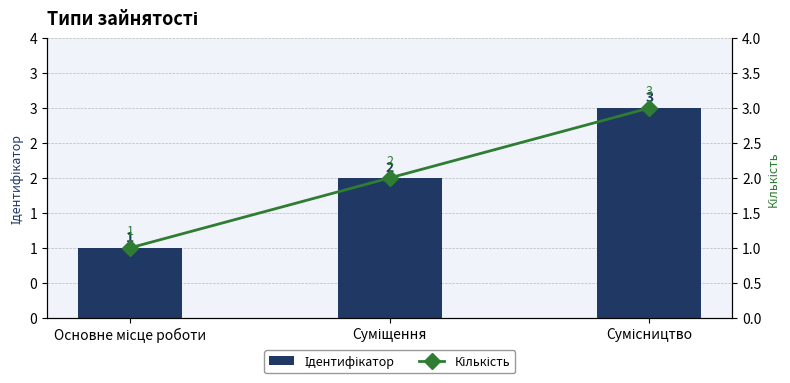

Reading left to right, transcribe all the data shown in this chart.

Ідентифікатор: Основне місце роботи=1	Суміщення=2	Сумісництво=3
Кількість: Основне місце роботи=1	Суміщення=2	Сумісництво=3